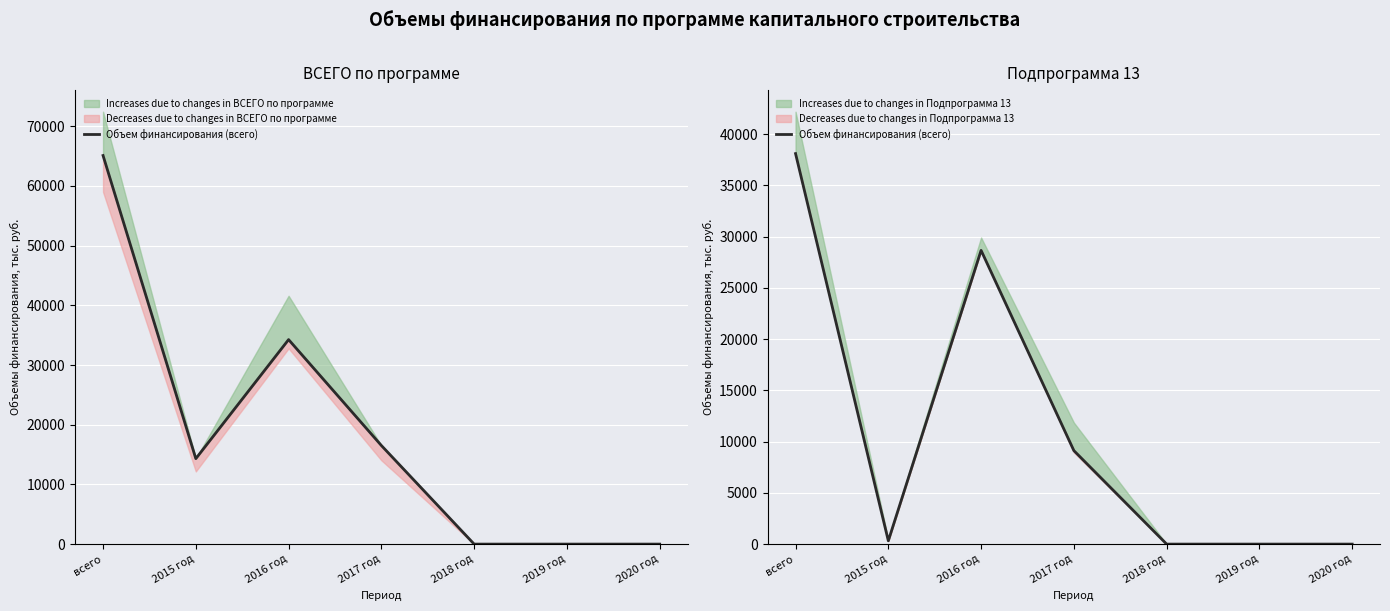

How many lines are shown in the chart?

1